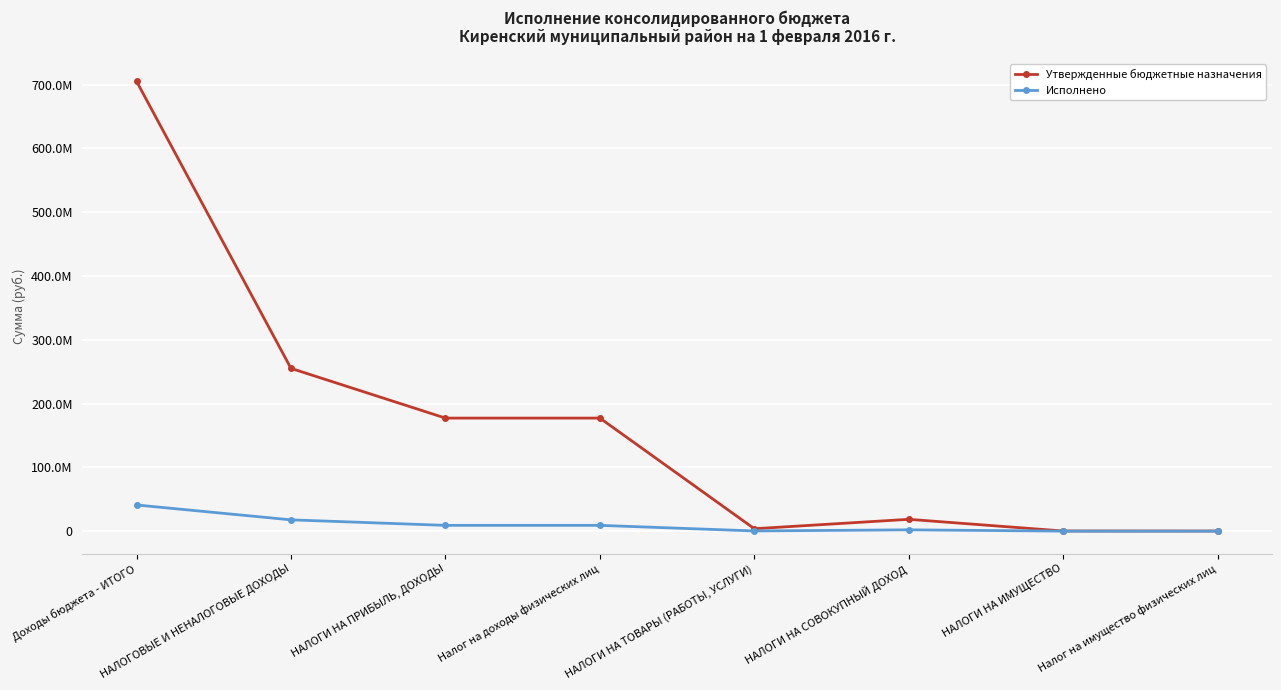

Which category has the highest value in the Утвержденные бюджетные назначения series?

Доходы бюджета - ИТОГО